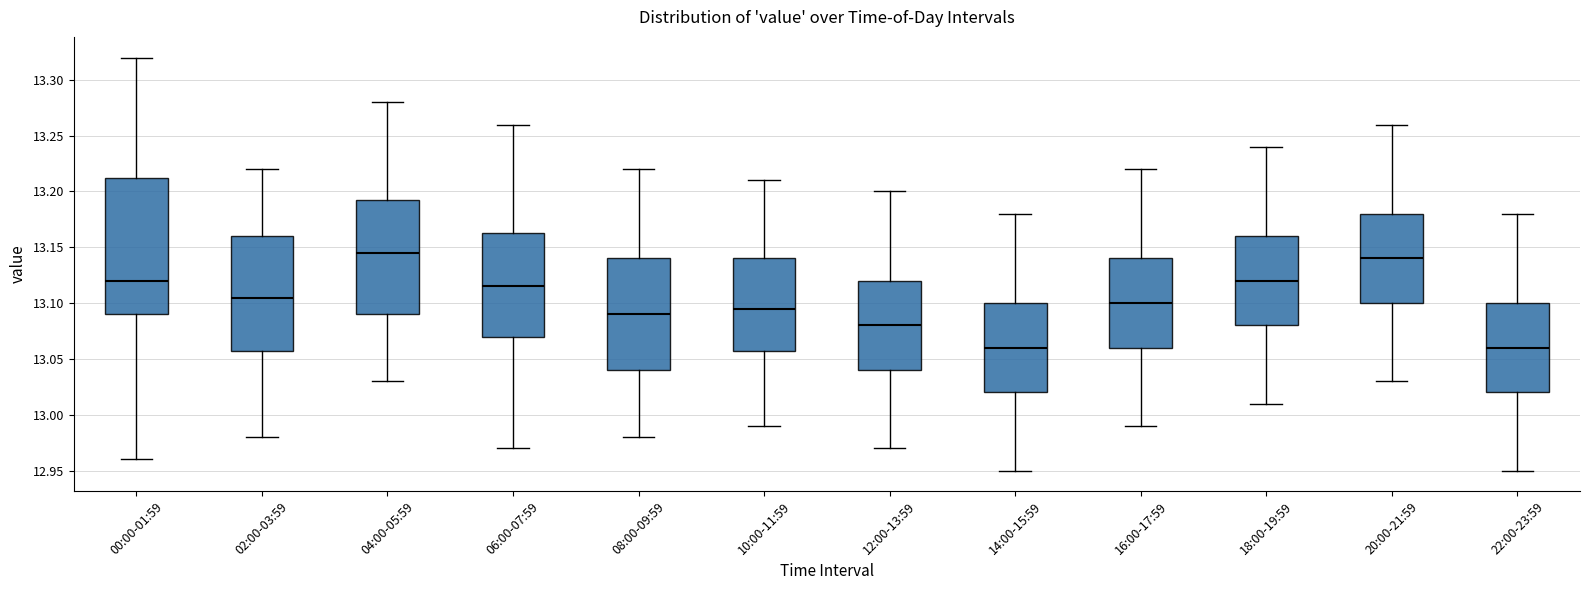

Reading left to right, read every box against the y-axis: the position of its median line, the range the box covers, and the ends of its whiskers. The values are not printed on the chart, so give them approximately, as read against the axis.

00:00-01:59: median 13.120, box 13.090 to 13.215, whiskers 12.960 to 13.320
02:00-03:59: median 13.105, box 13.060 to 13.160, whiskers 12.980 to 13.220
04:00-05:59: median 13.145, box 13.090 to 13.195, whiskers 13.030 to 13.280
06:00-07:59: median 13.115, box 13.070 to 13.165, whiskers 12.970 to 13.260
08:00-09:59: median 13.090, box 13.040 to 13.140, whiskers 12.980 to 13.220
10:00-11:59: median 13.095, box 13.060 to 13.140, whiskers 12.990 to 13.210
12:00-13:59: median 13.080, box 13.040 to 13.120, whiskers 12.970 to 13.200
14:00-15:59: median 13.060, box 13.020 to 13.100, whiskers 12.950 to 13.180
16:00-17:59: median 13.100, box 13.060 to 13.140, whiskers 12.990 to 13.220
18:00-19:59: median 13.120, box 13.080 to 13.160, whiskers 13.010 to 13.240
20:00-21:59: median 13.140, box 13.100 to 13.180, whiskers 13.030 to 13.260
22:00-23:59: median 13.060, box 13.020 to 13.100, whiskers 12.950 to 13.180